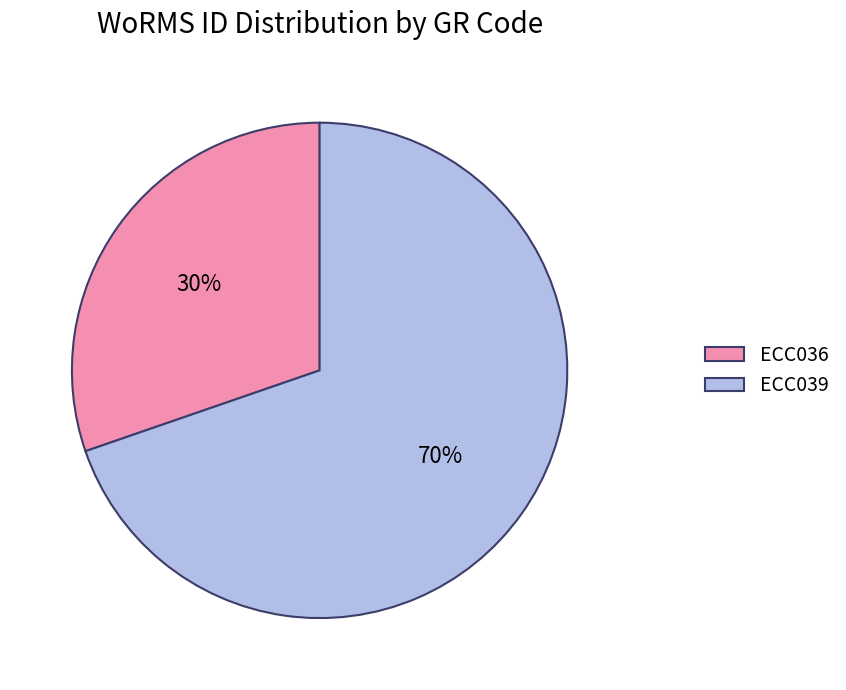

What percentage is the ECC036 slice, to the nearest percent?

30%